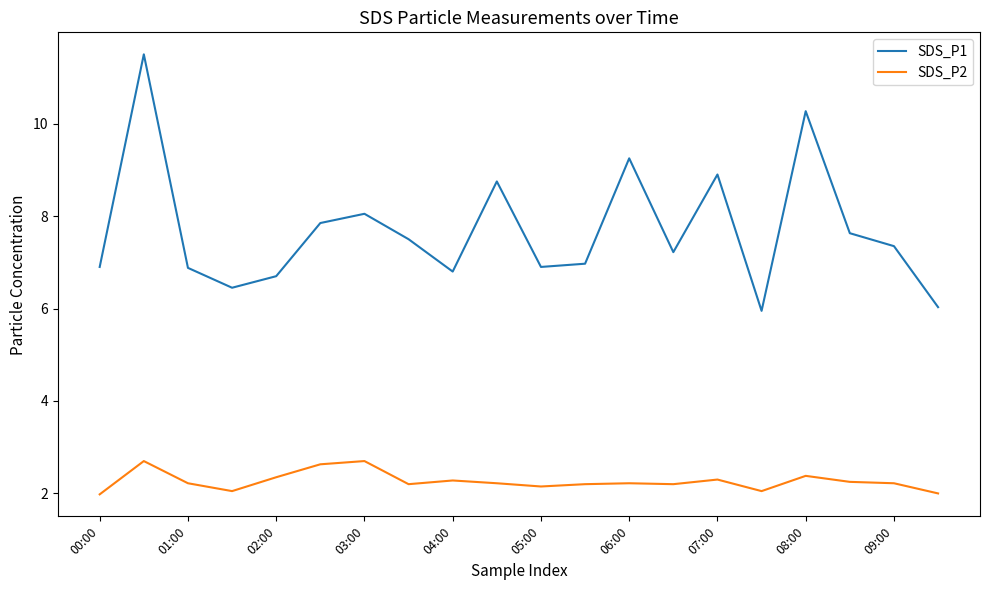

What is the difference between the maximum and minimum values in the SDS_P2 series?

0.7